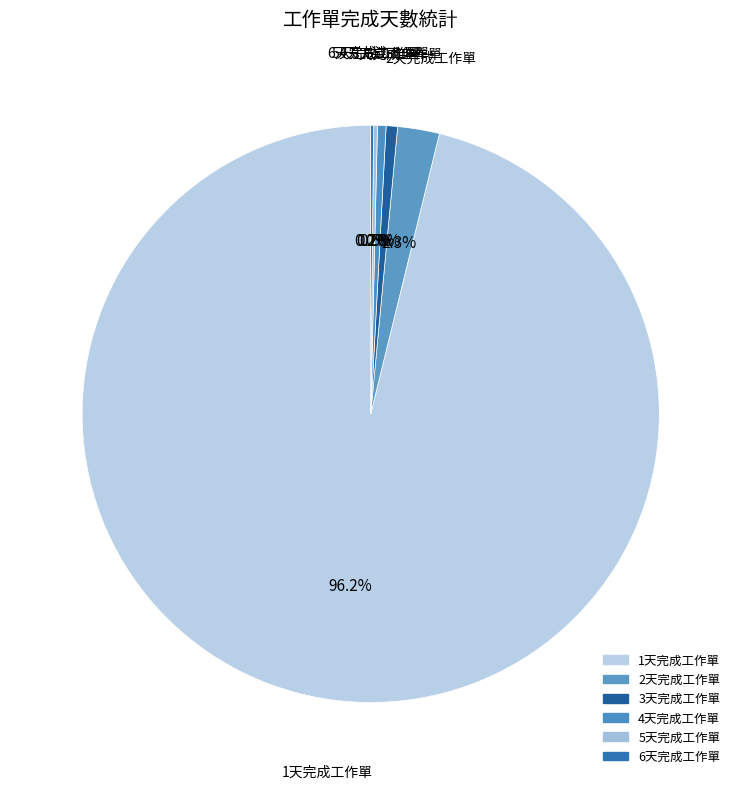

To the nearest percent, what is the difference between the 4天完成工作單 and 2天完成工作單 slice percentages?

2%